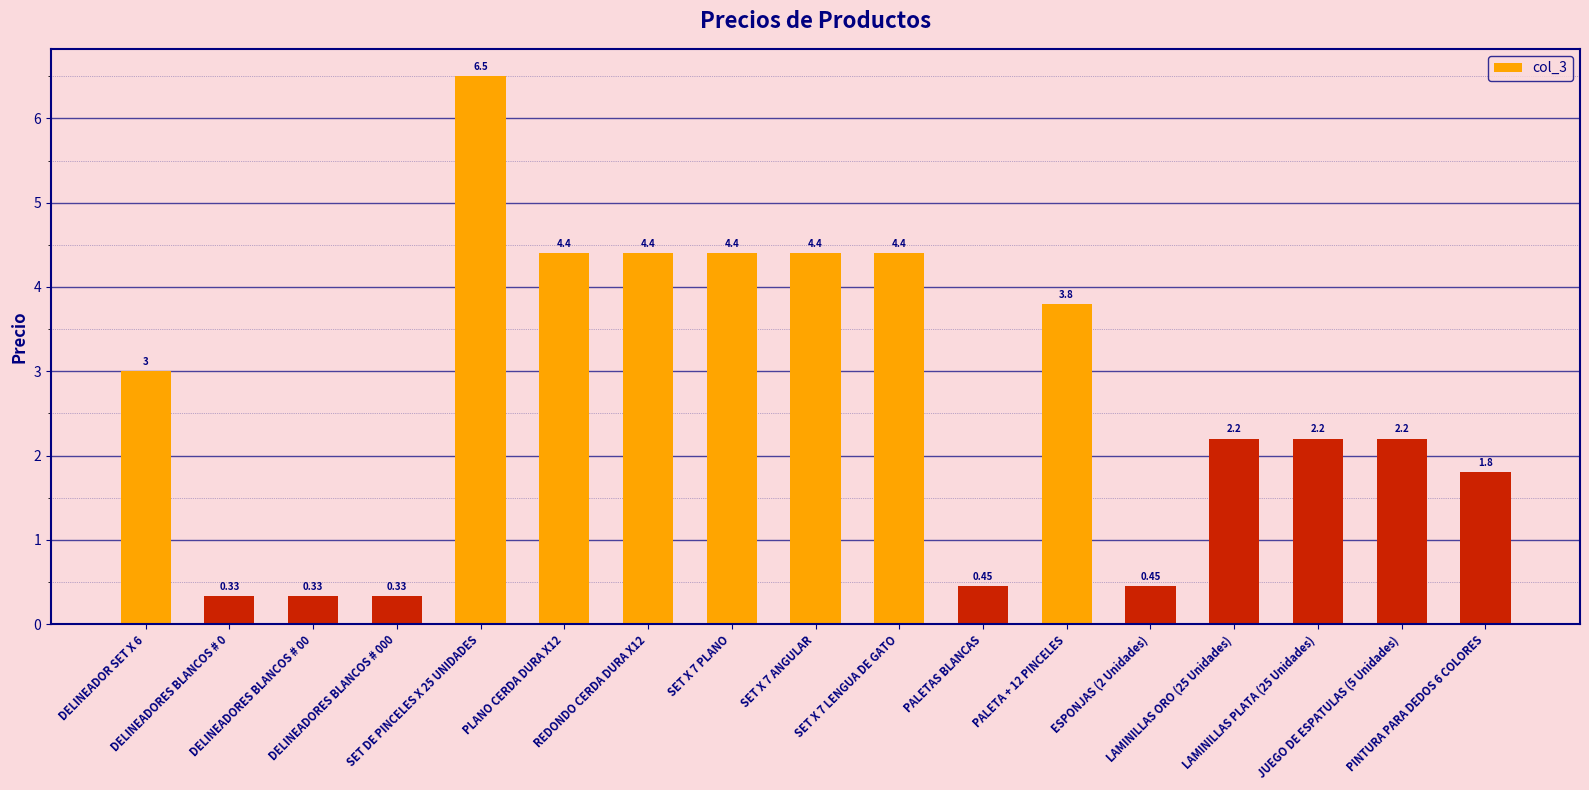

What is the difference between the values at SET X 7 ANGULAR and LAMINILLAS PLATA (25 Unidades)?

2.2